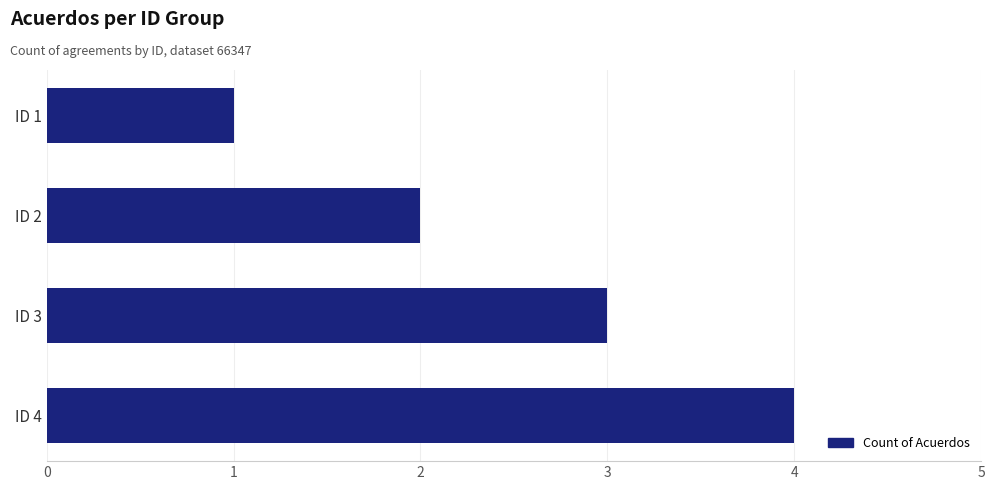

What is the ratio of the value at ID 4 to the value at ID 3?

1.3